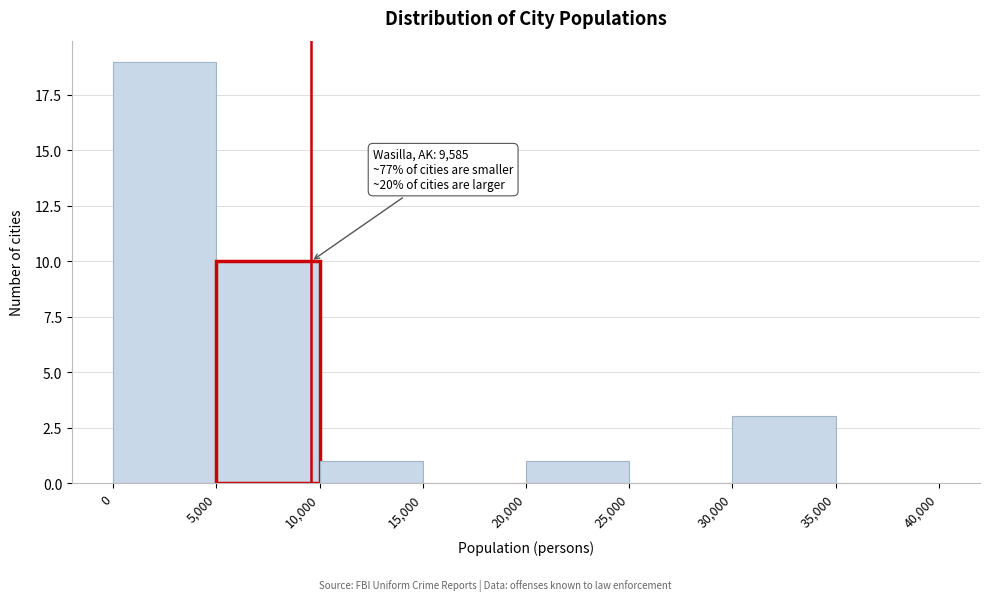

Over which range of the x-axis is the bar tallest?

0 to 5,000